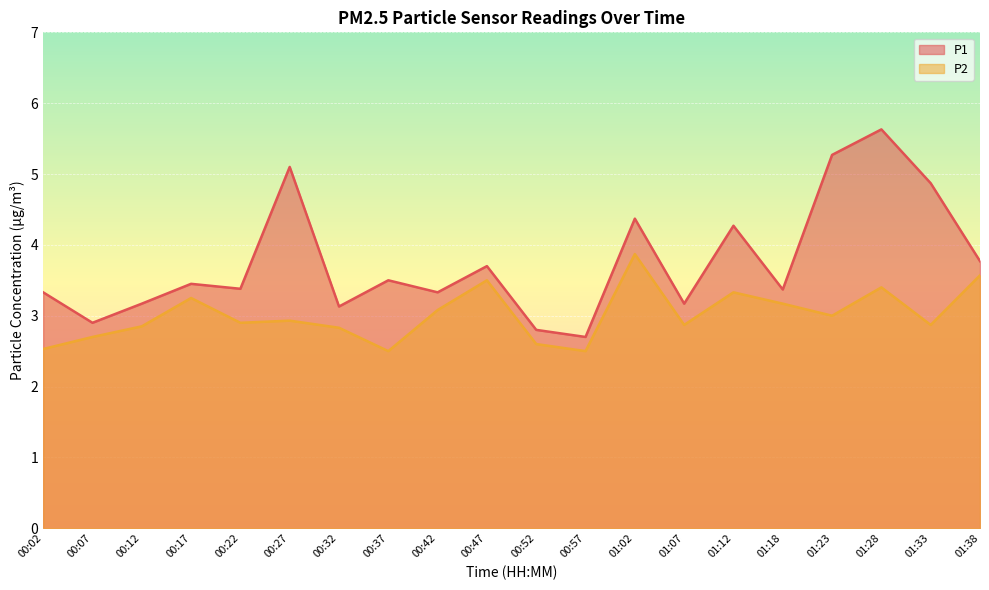

What is the spread (max minus min) of values at 01:28?

2.2